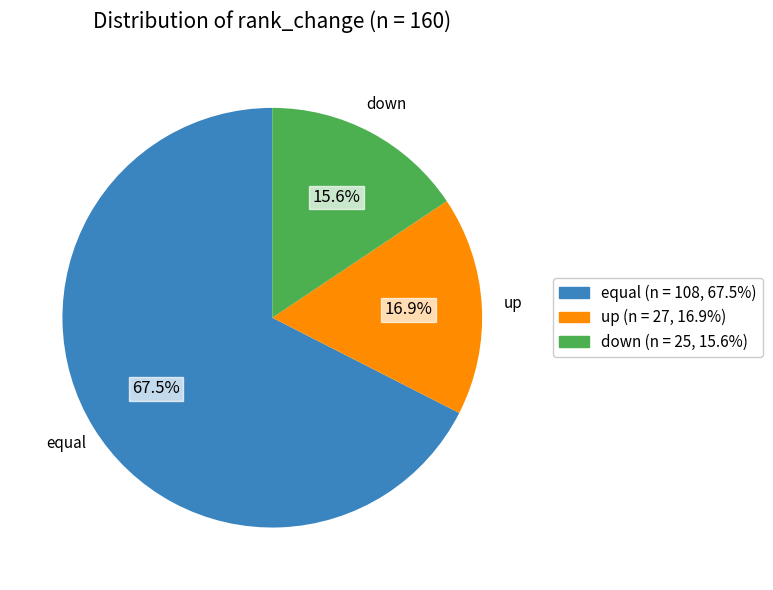

To the nearest percent, what is the difference between the down and equal slice percentages?

52%